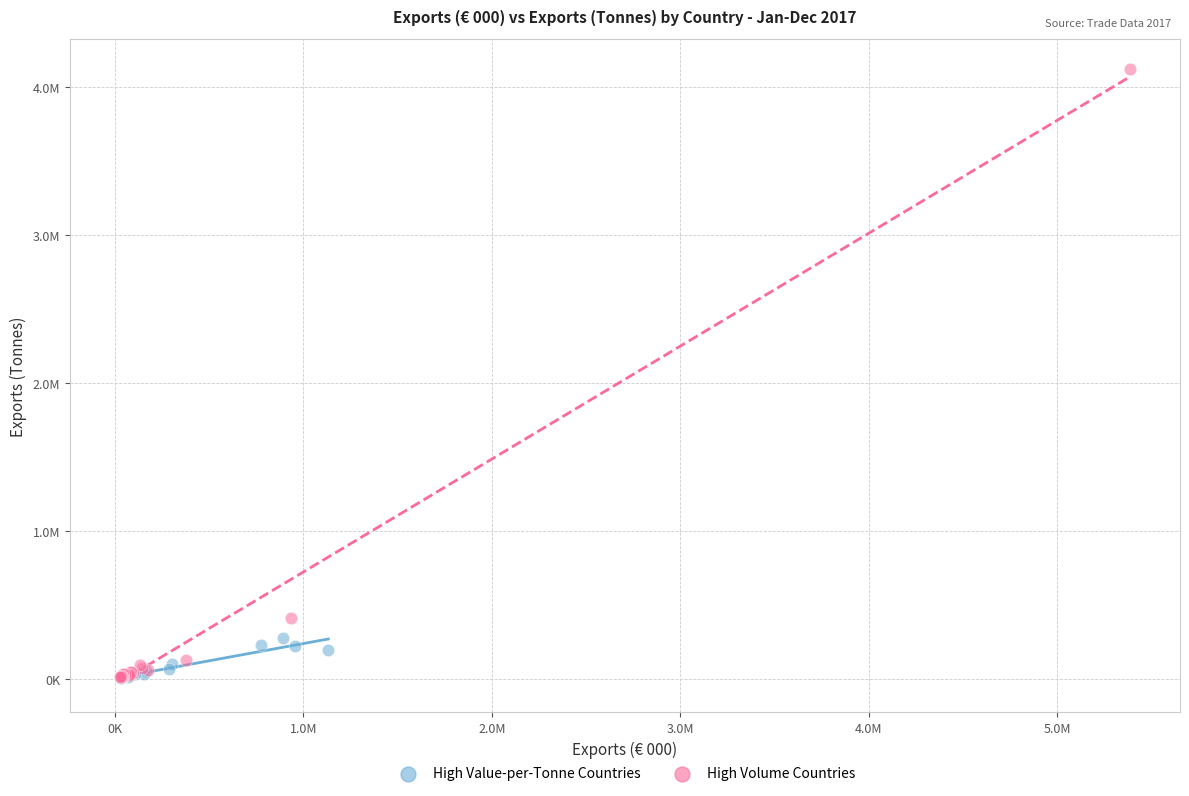

What are all the series names shown in the legend?

High Value-per-Tonne Countries, High Volume Countries